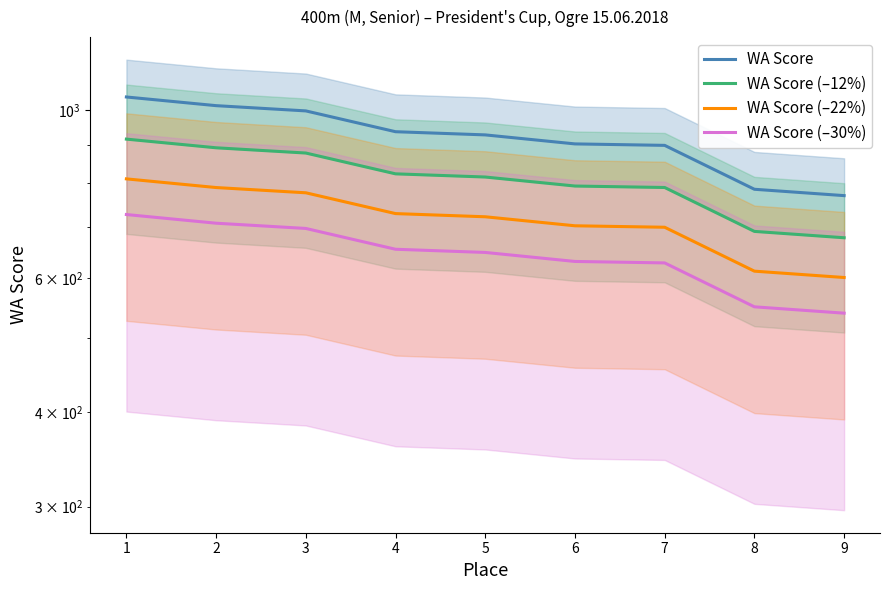

What is the maximum value for WA Score?

1040.0